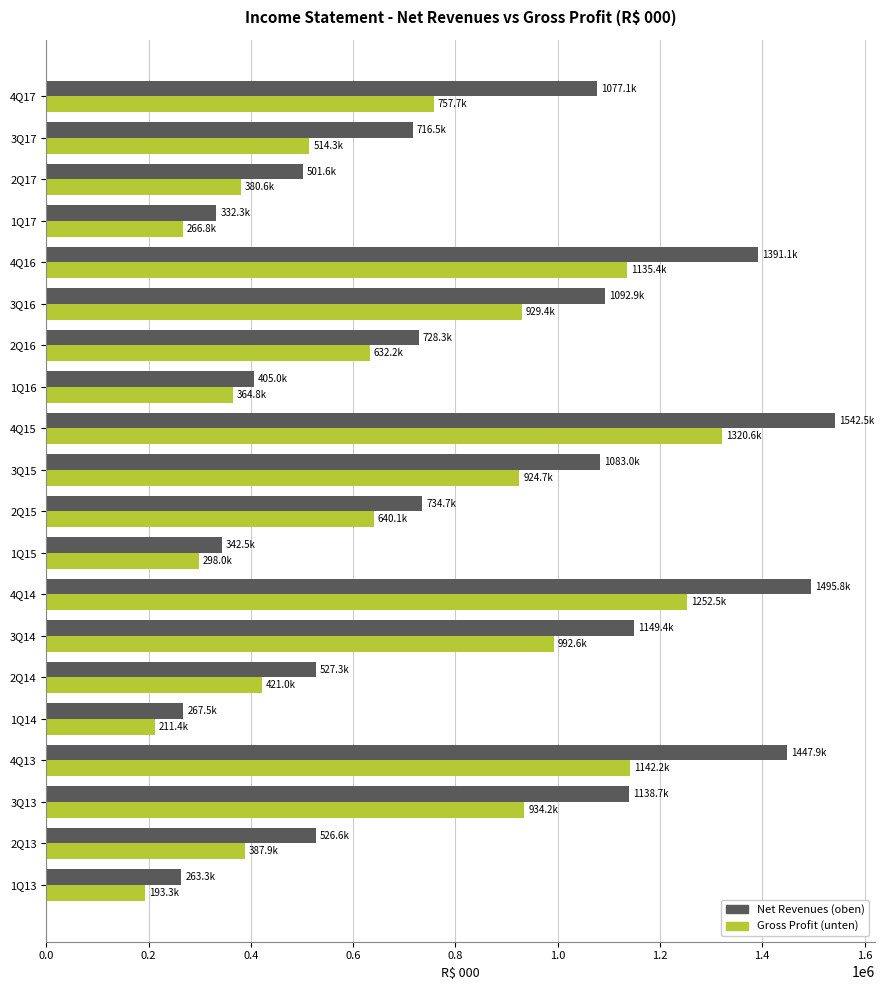

What is the spread (max minus min) of values at 4Q17?

319377.0